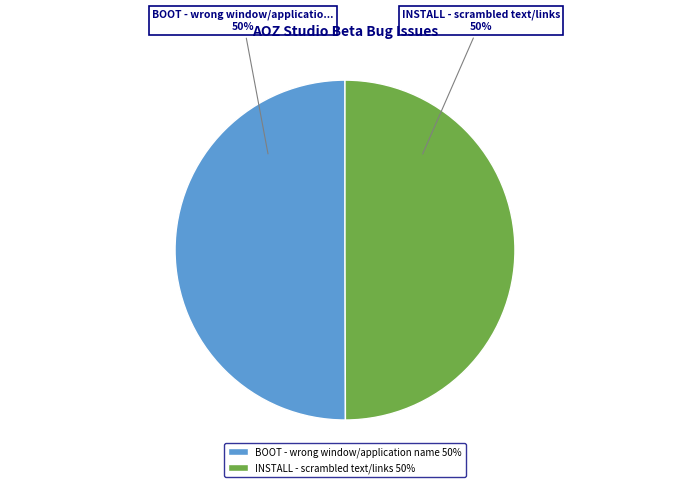

To the nearest percent, what is the combined percentage of BOOT - wrong window/application name 50% and INSTALL - scrambled text/links 50%?

100%